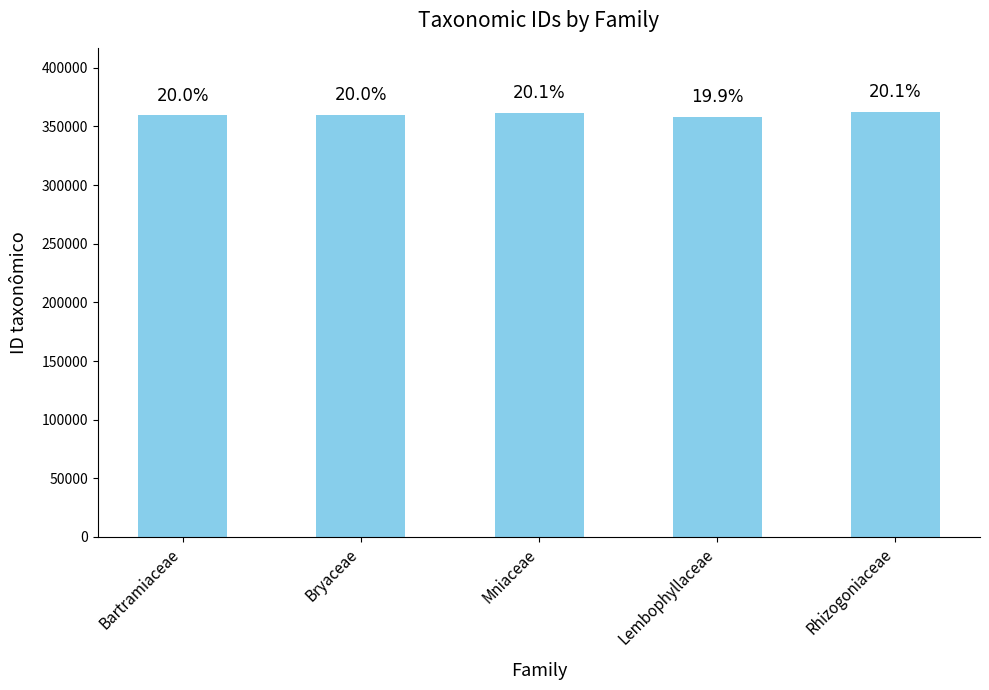

List the labels in order of value, largest first.

Rhizogoniaceae, Mniaceae, Bryaceae, Bartramiaceae, Lembophyllaceae